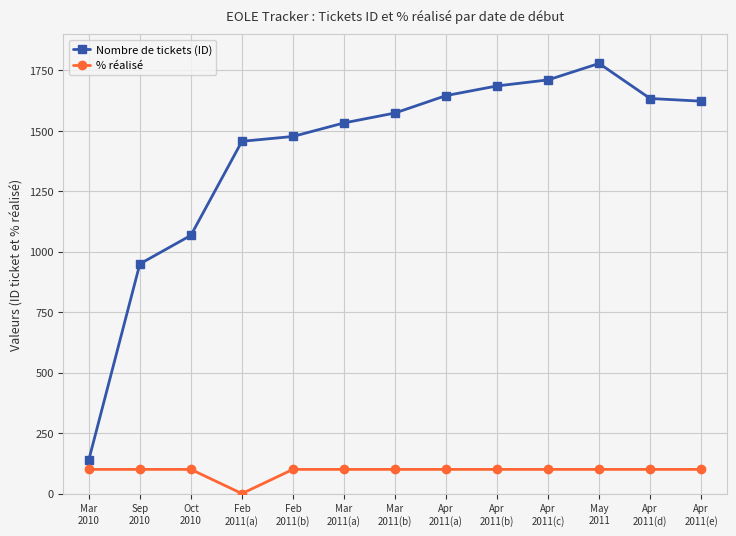

What are all the series names shown in the legend?

Nombre de tickets (ID), % réalisé